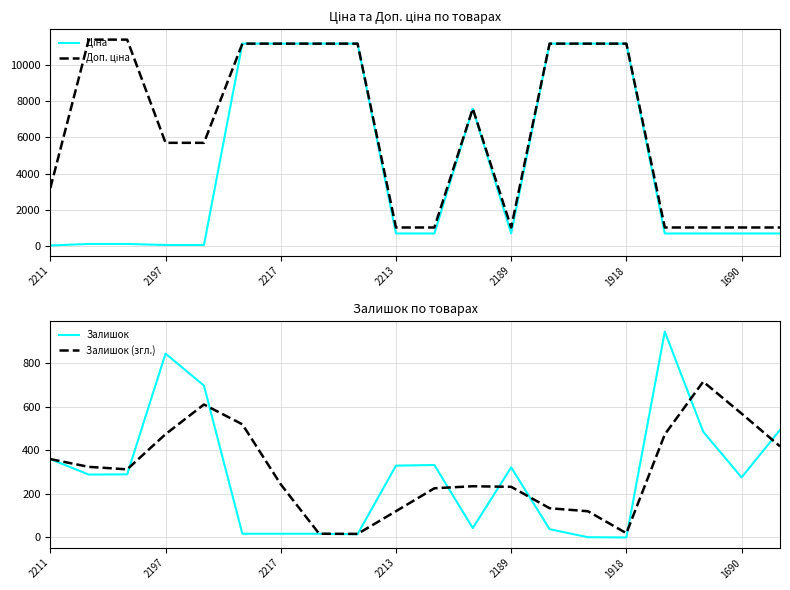

Count the number of categories in the chart.

20